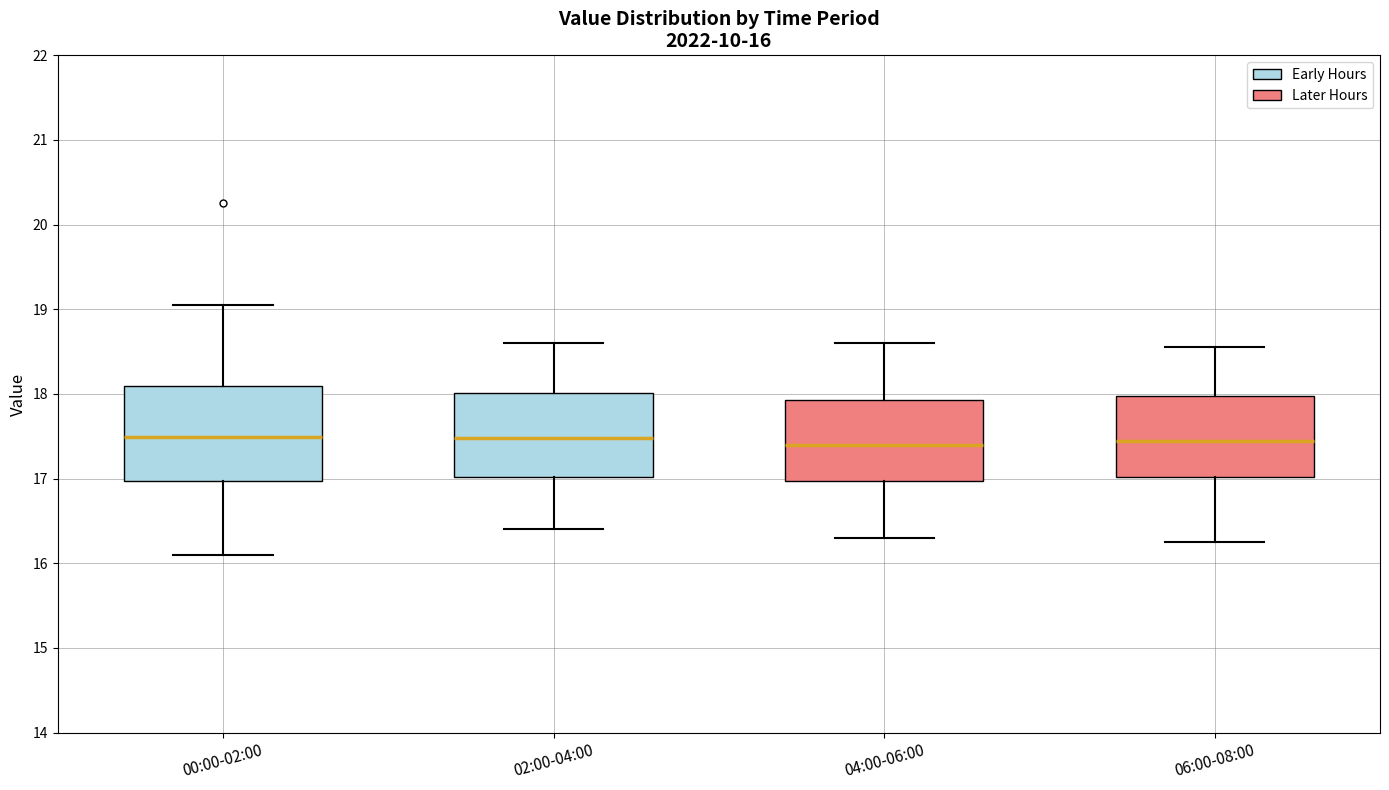

Comparing the boxes themselves (not the whiskers), which one is the tallest?

00:00-02:00